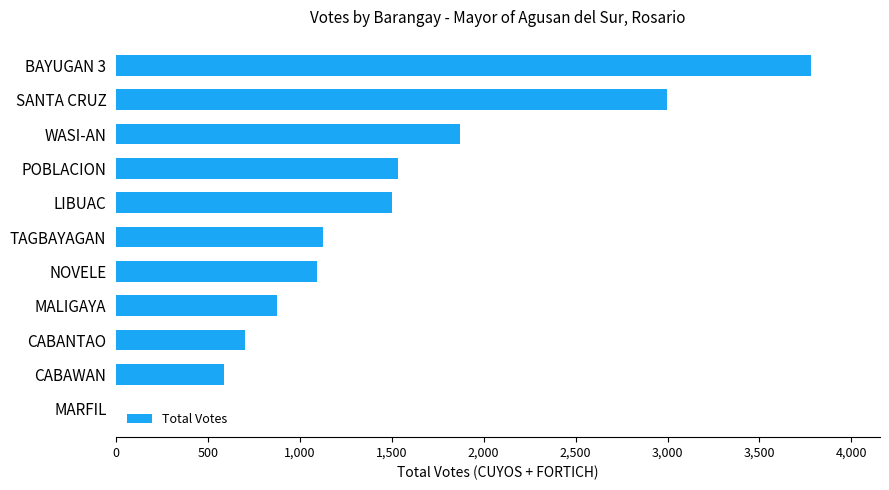

What is the sum of the values at CABAWAN and MALIGAYA?

1465